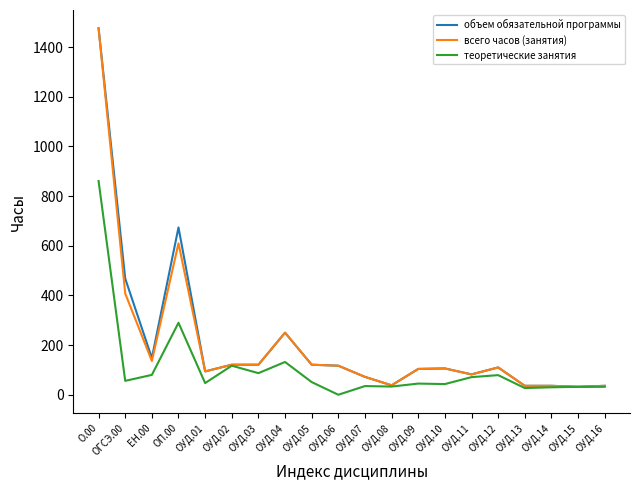

Which label corresponds to the largest value in the chart?

О.00